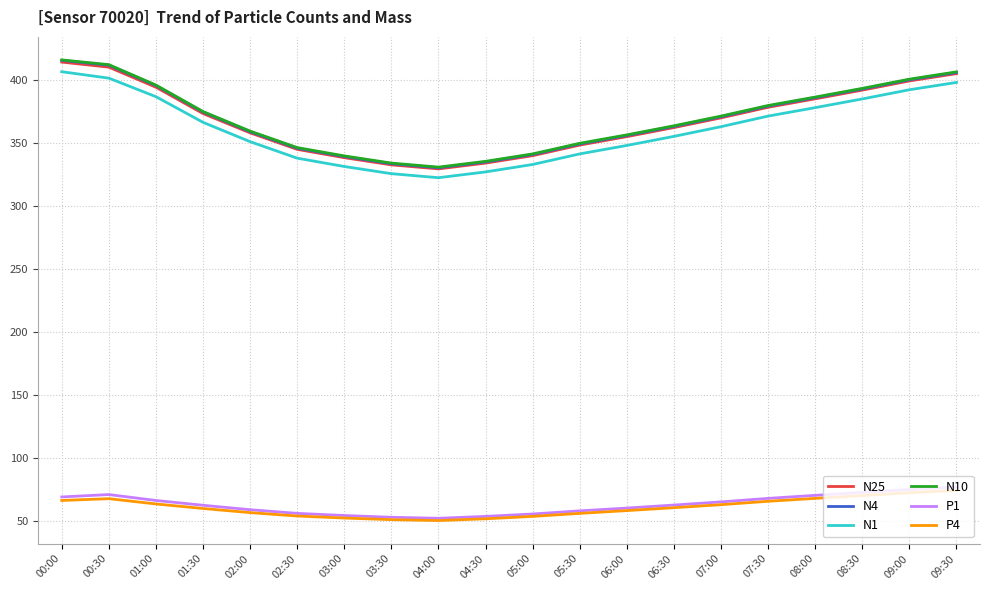

What is the approximate value of P1 at 02:30?

56.2